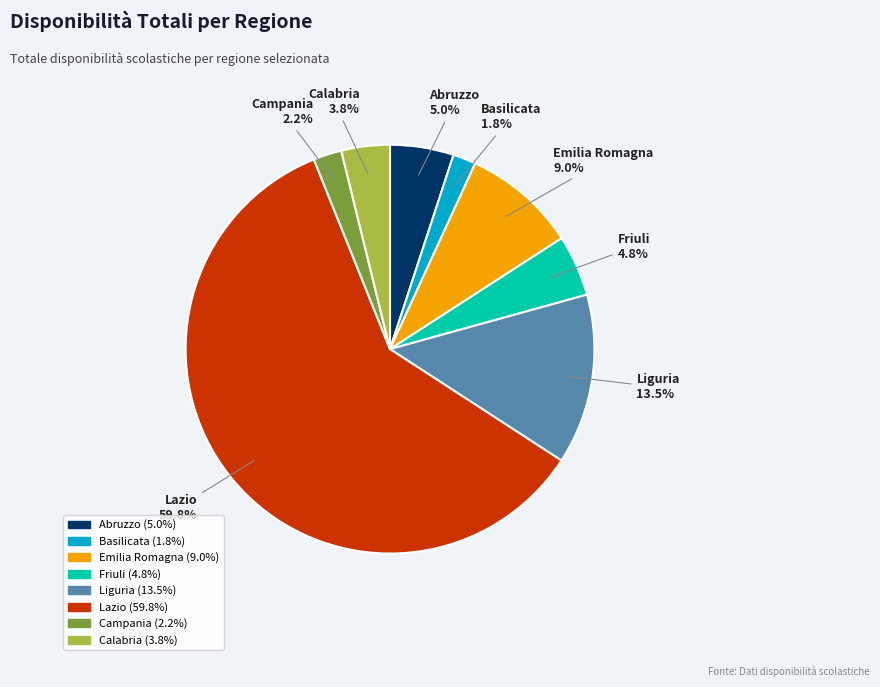

Which slice is the largest?

Lazio